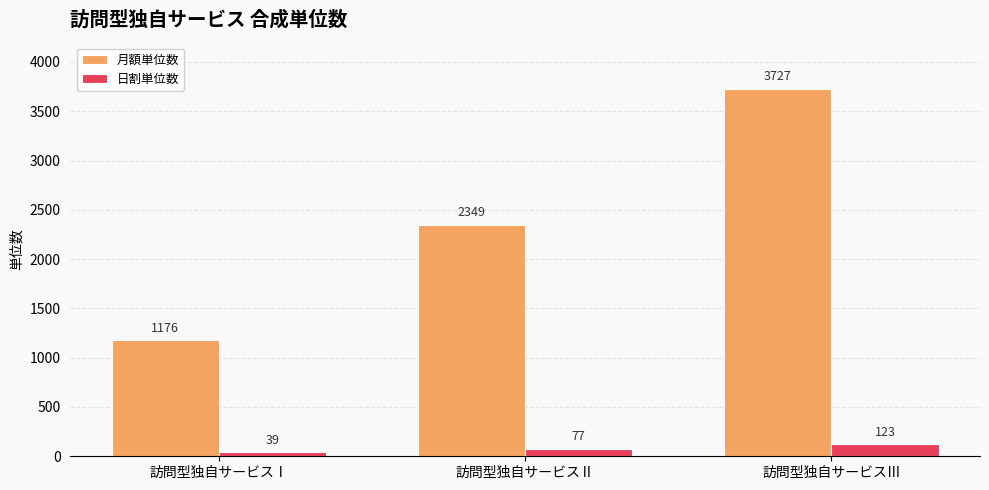

What are all the series names shown in the legend?

月額単位数, 日割単位数